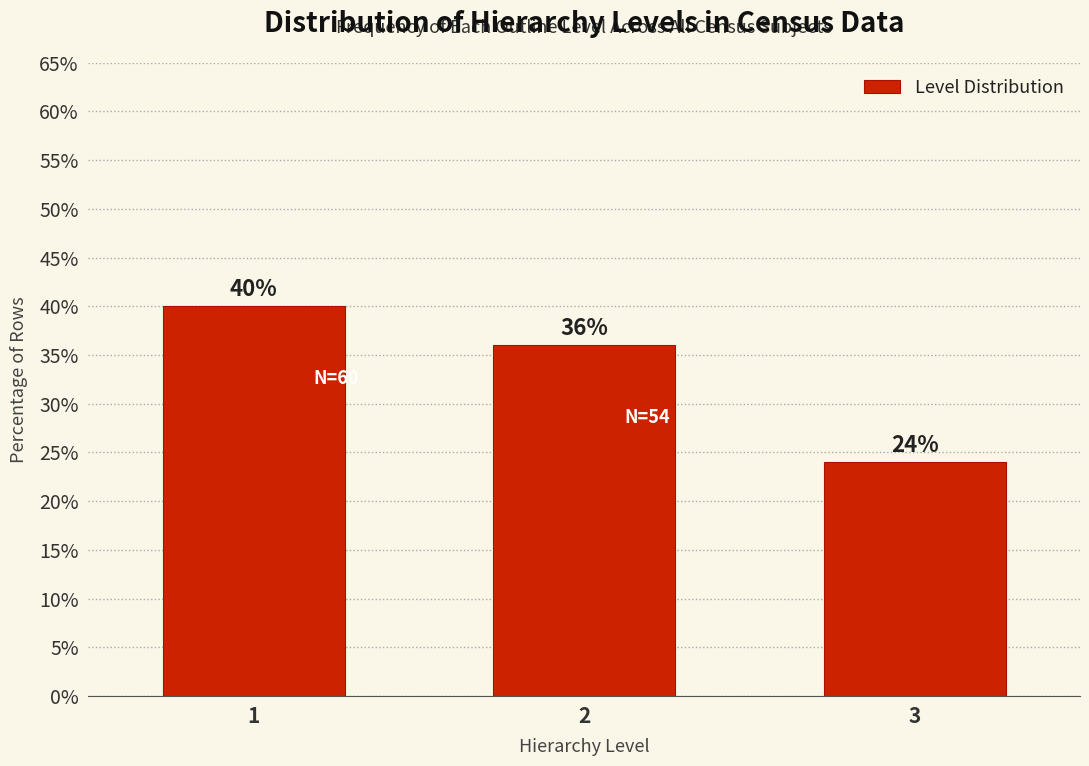

Reading left to right, extract all data points from this chart.

1=40	2=36	3=24